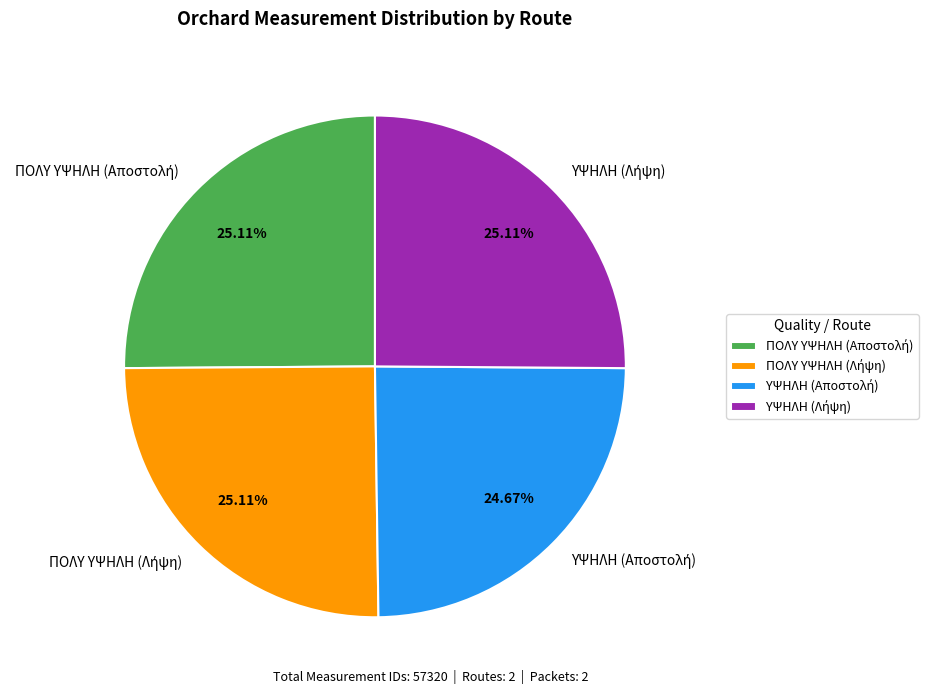

How many segments does this pie chart have?

4